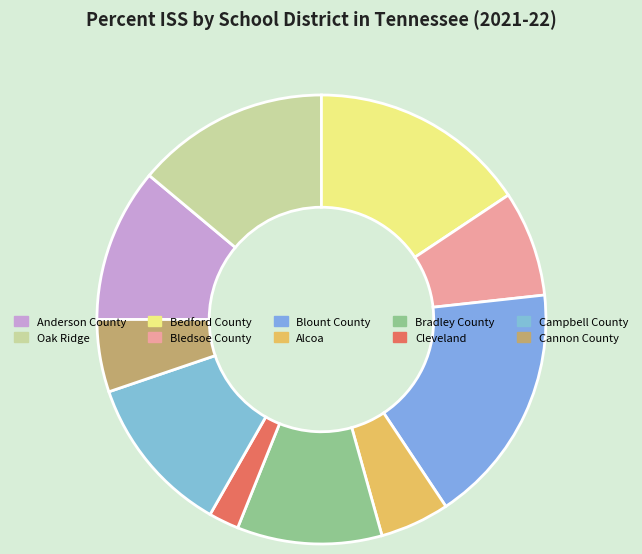

Which category has the smallest portion of the pie?

Cleveland